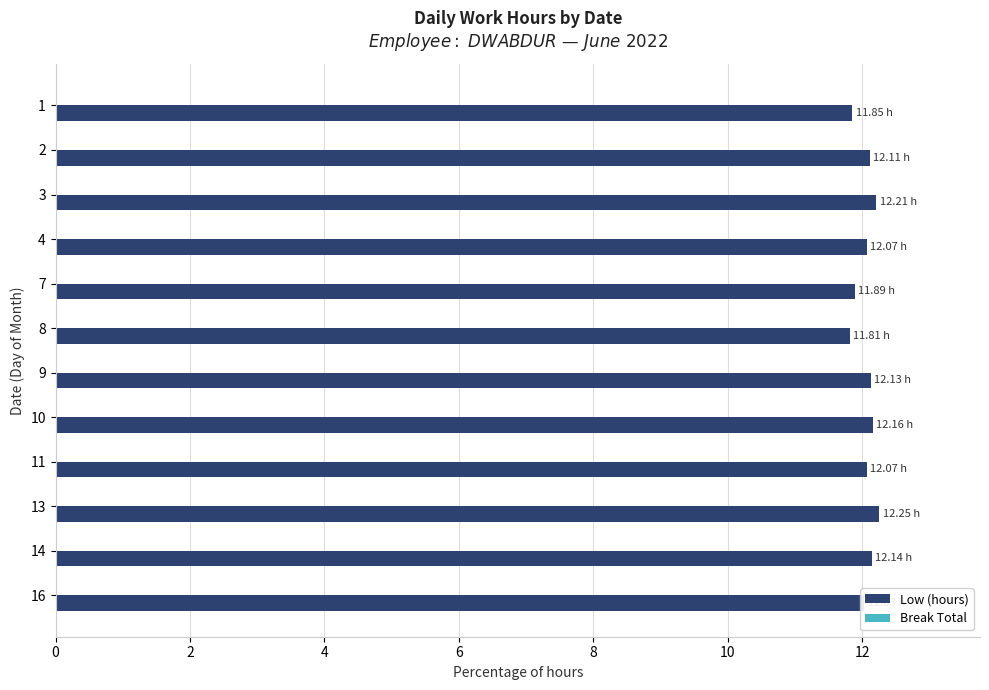

How many bars are there in total?

12